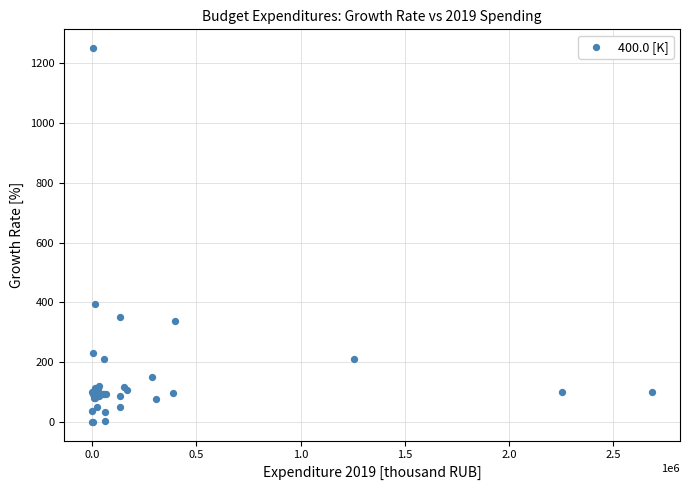

What Y value in the scatter plot is closest to 625?

394.0